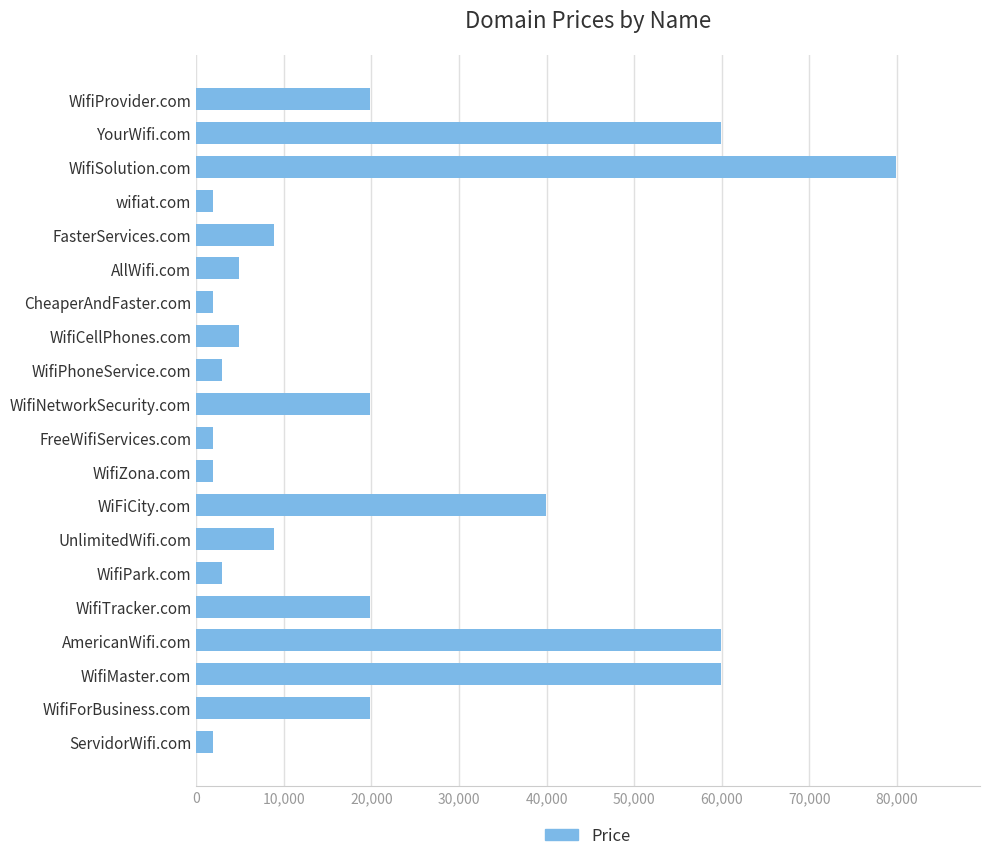

What is the value of the 14th bar from the top?

8888